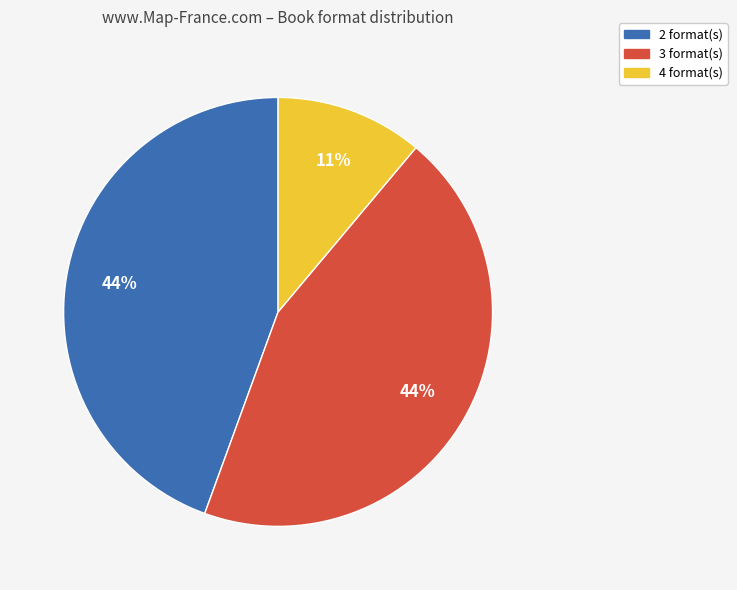

Is there any slice that represents more than half of the pie?

No